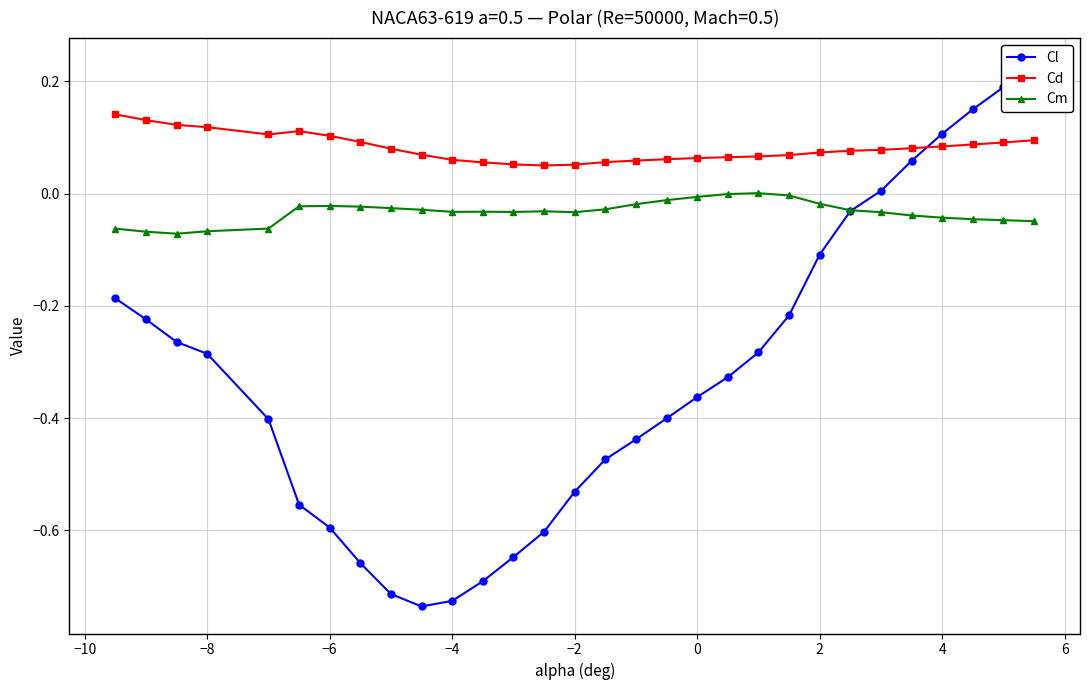

True or false: Cm has more than 2 points higher than both neighbors.

True